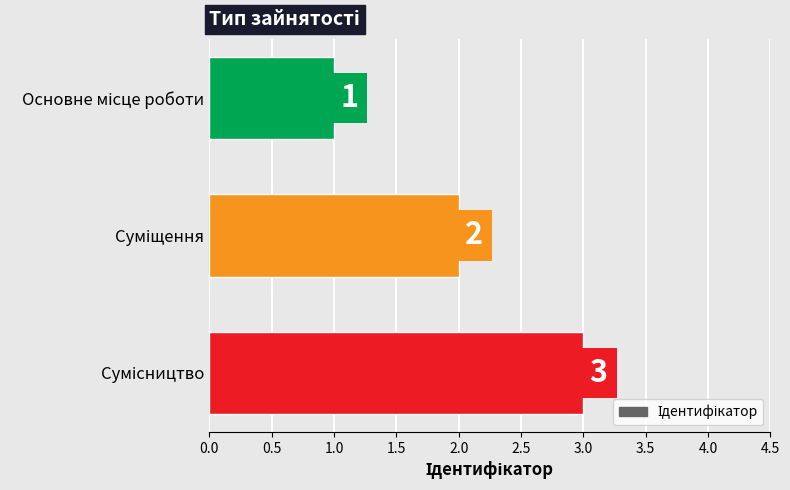

What is the difference between the maximum and second lowest values?

1